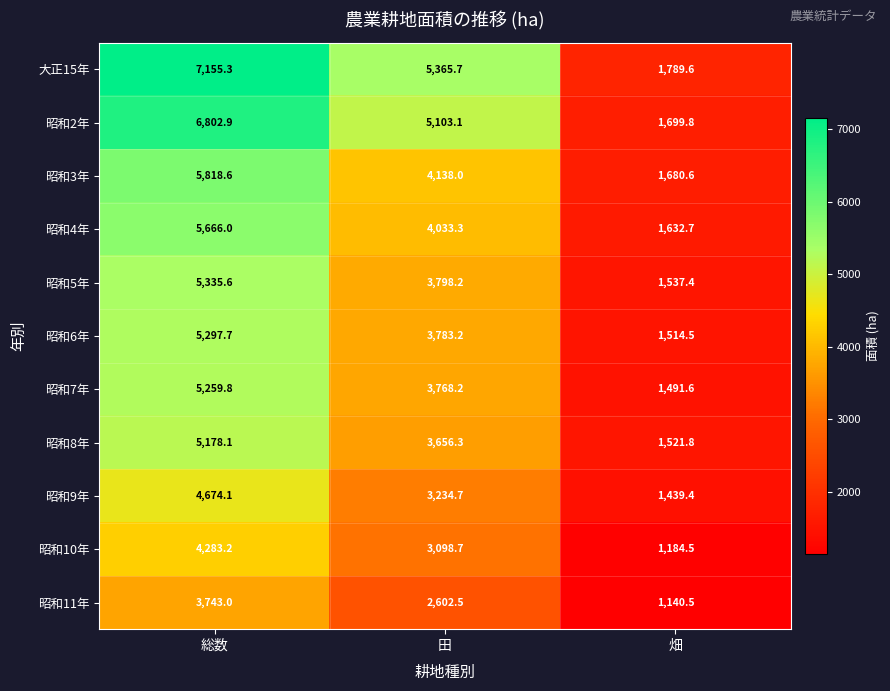

Where is 昭和10年 nearest to the value 2733?

田